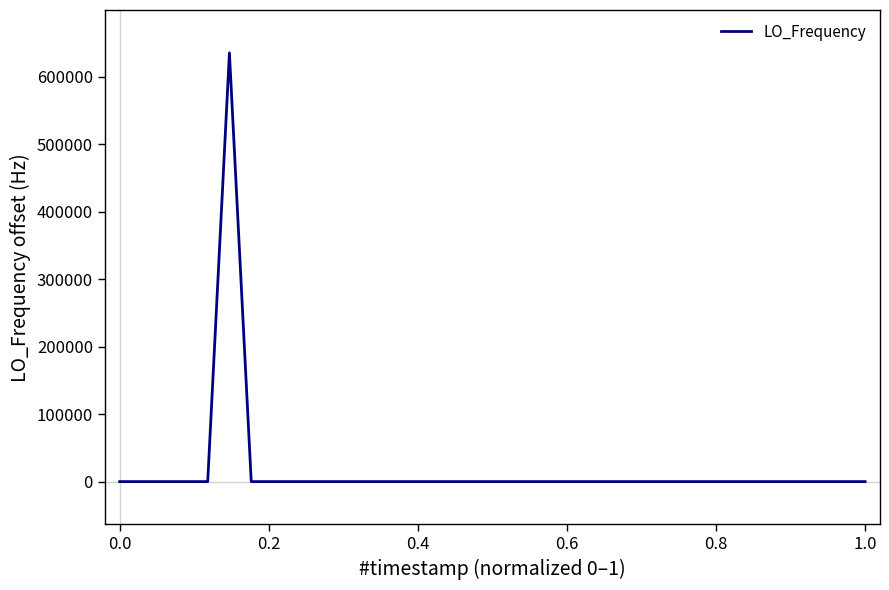

What is the greatest value displayed?

635704.1